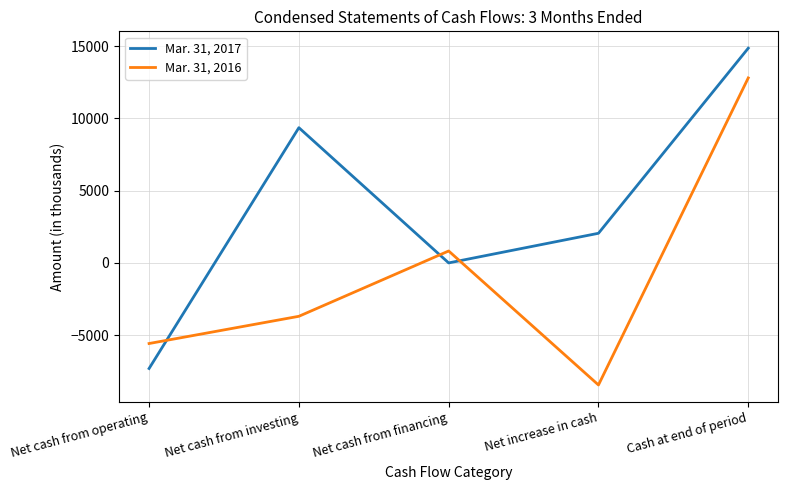

What is the difference between the highest and lowest values at Net cash from operating?

1729